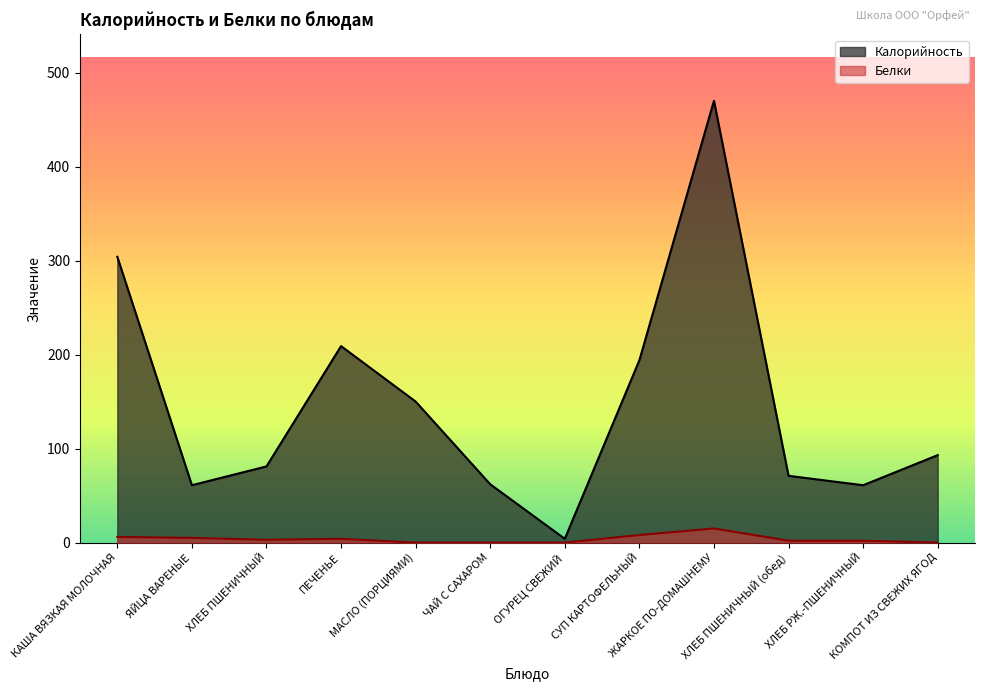

At which label is Белки closest to 7?

КАША ВЯЗКАЯ МОЛОЧНАЯ